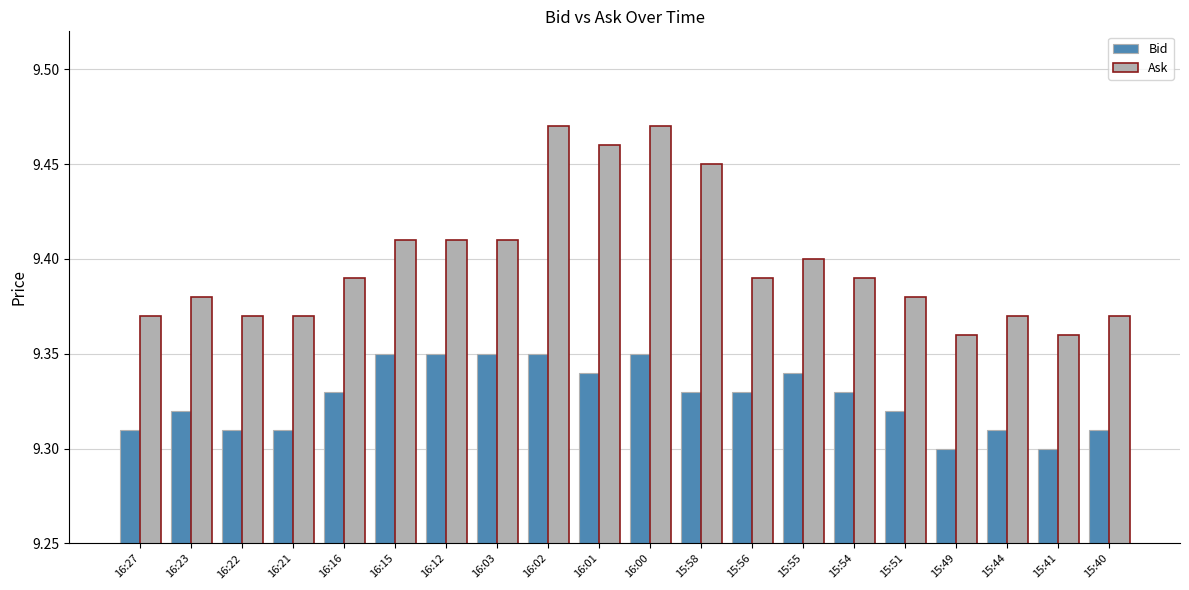

At 15:54, list the series in order from smallest to largest.

Bid, Ask